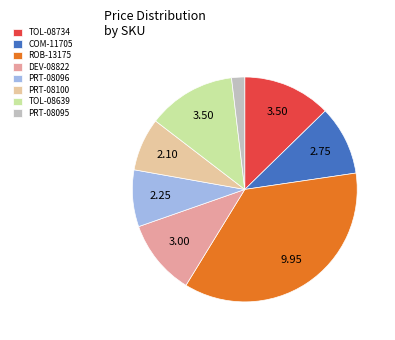

The COM-11705 slice represents 18% of the pie. True or false?

False